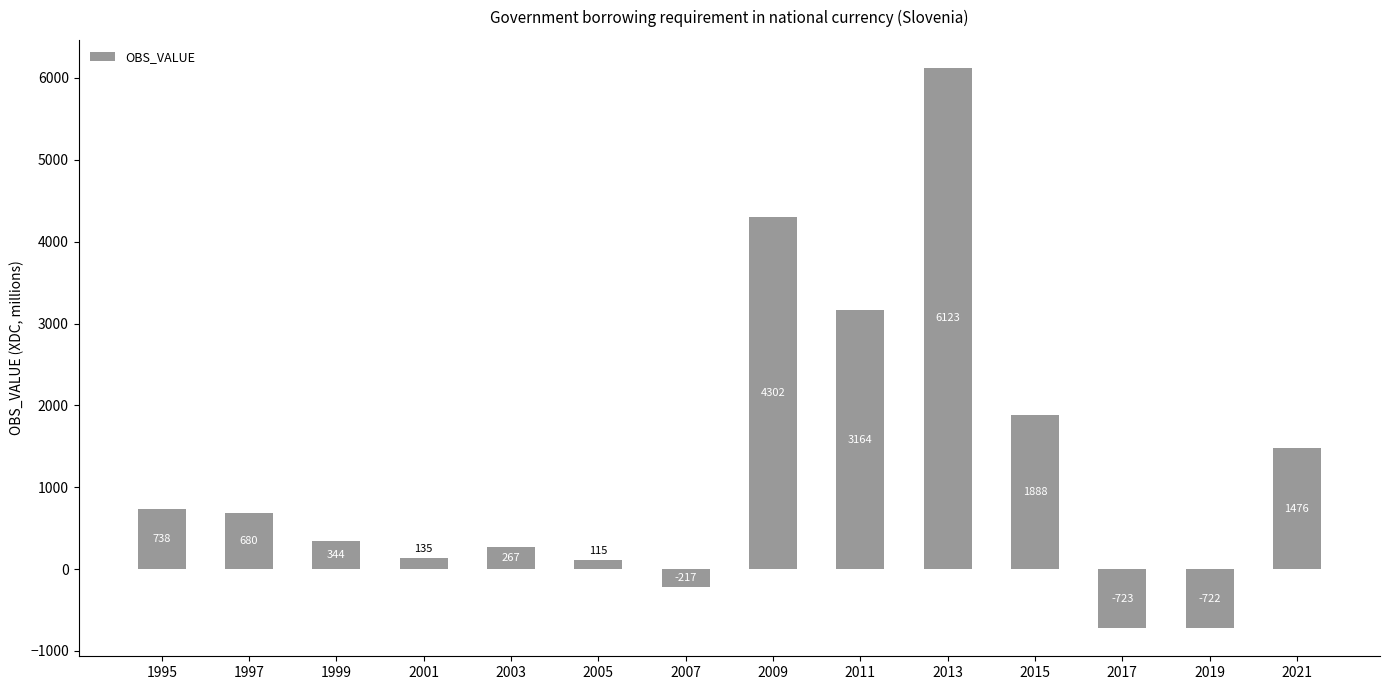

What is the sum of the values at 2003 and 2011?

3431